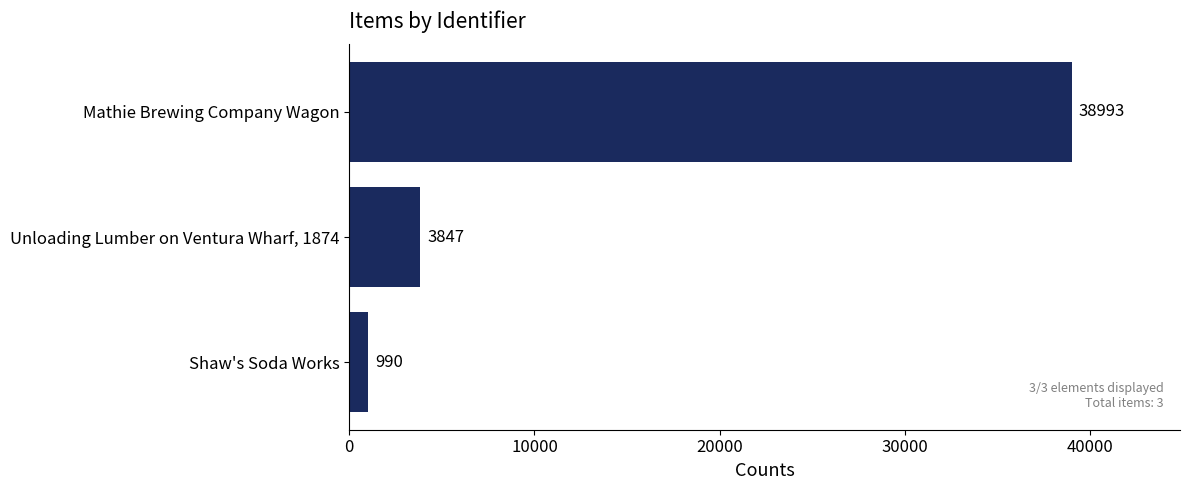

Which category has the highest value across all series?

Mathie Brewing Company Wagon